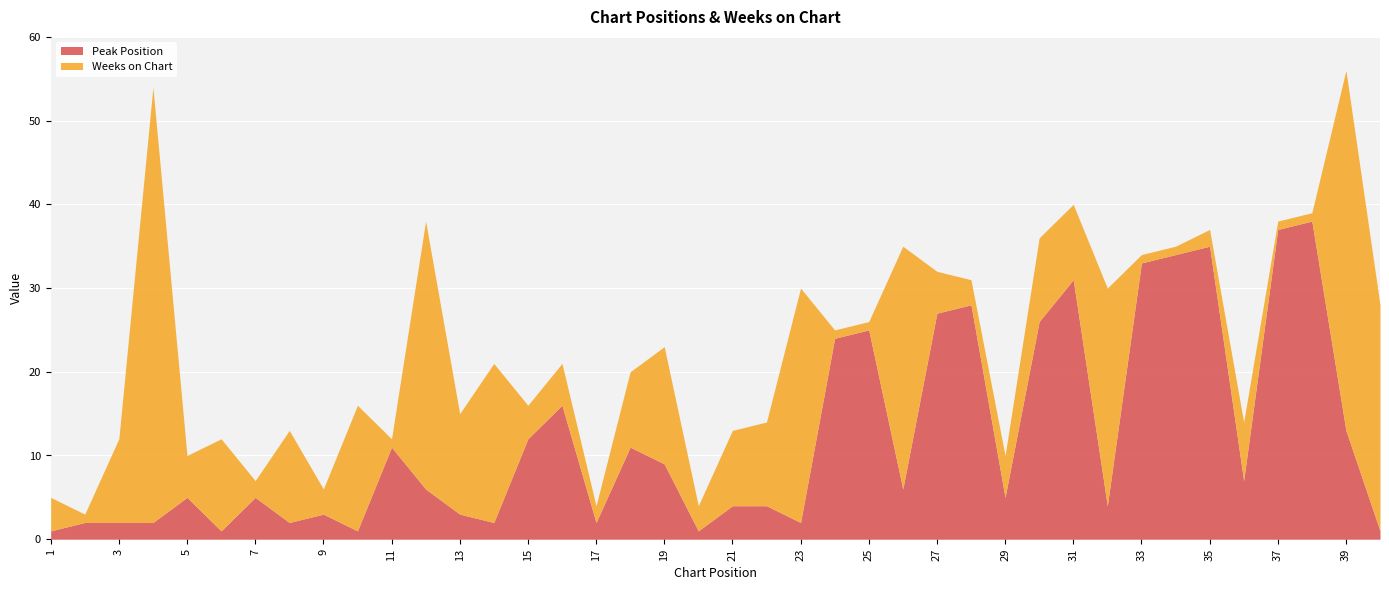

What is the value of the Peak Position point at the 36th from the left?

7